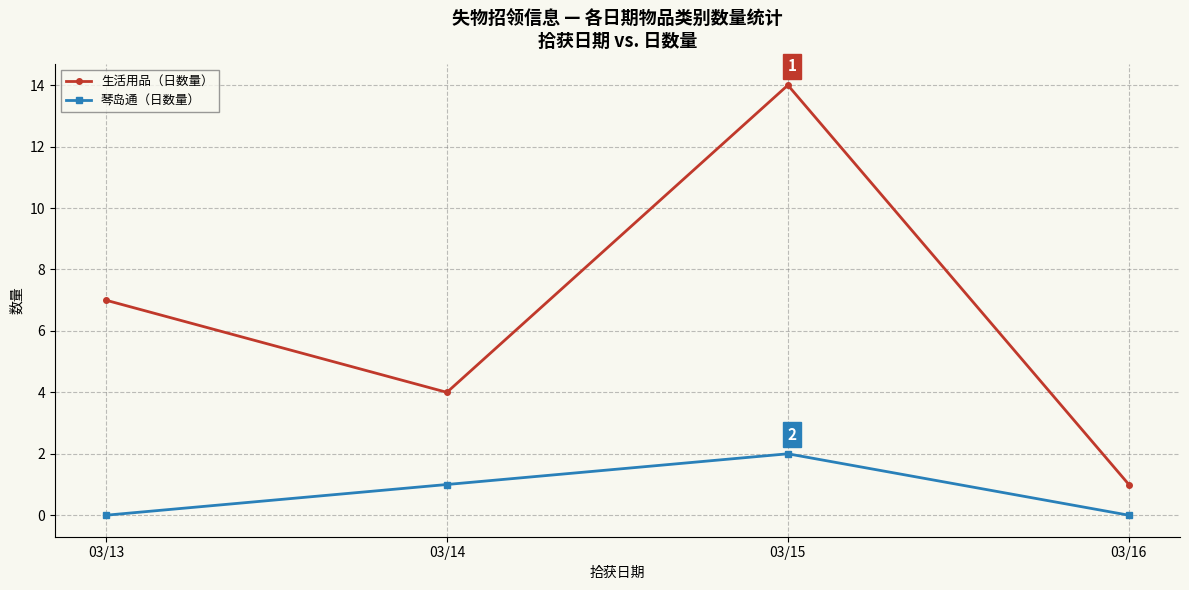

Count the 生活用品（日数量） values in the range 4 to 14.

3